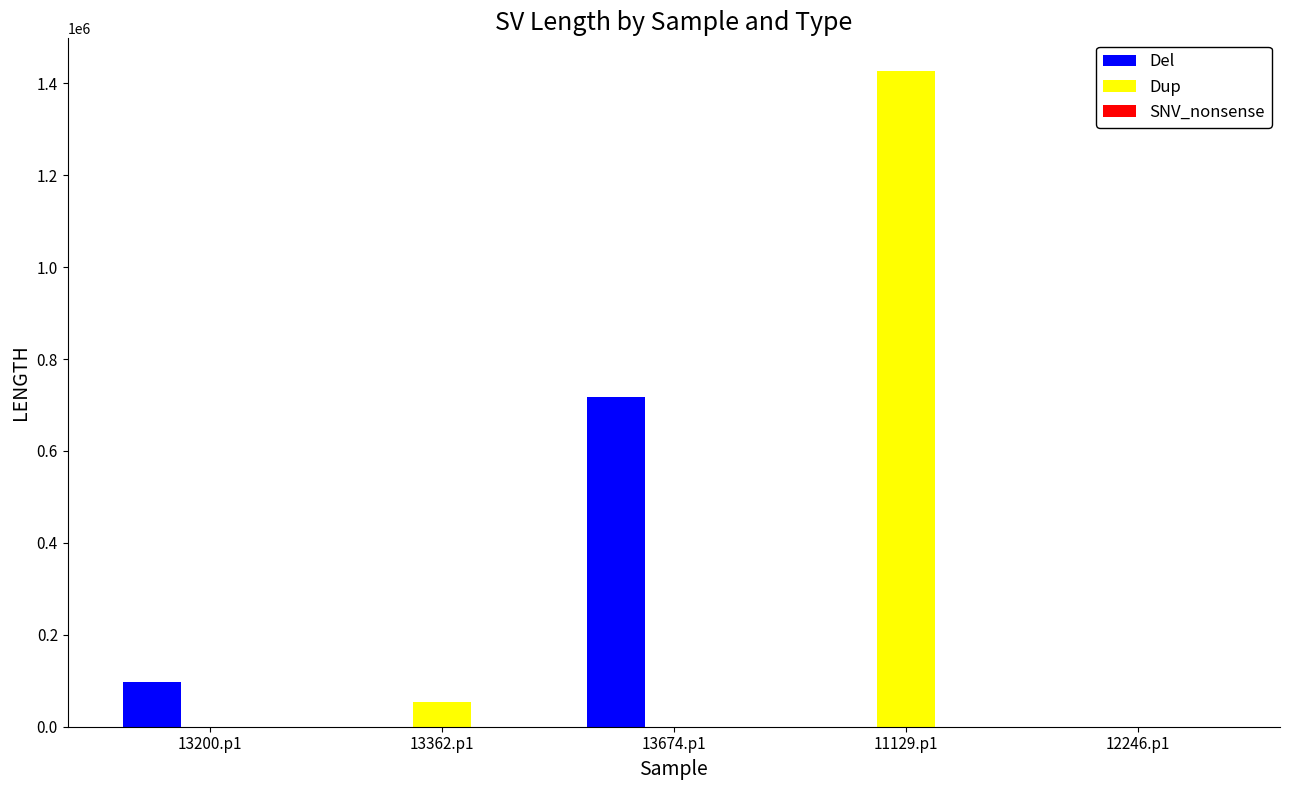

Between 11129.p1 and 12246.p1, which series saw the biggest shift?

Dup